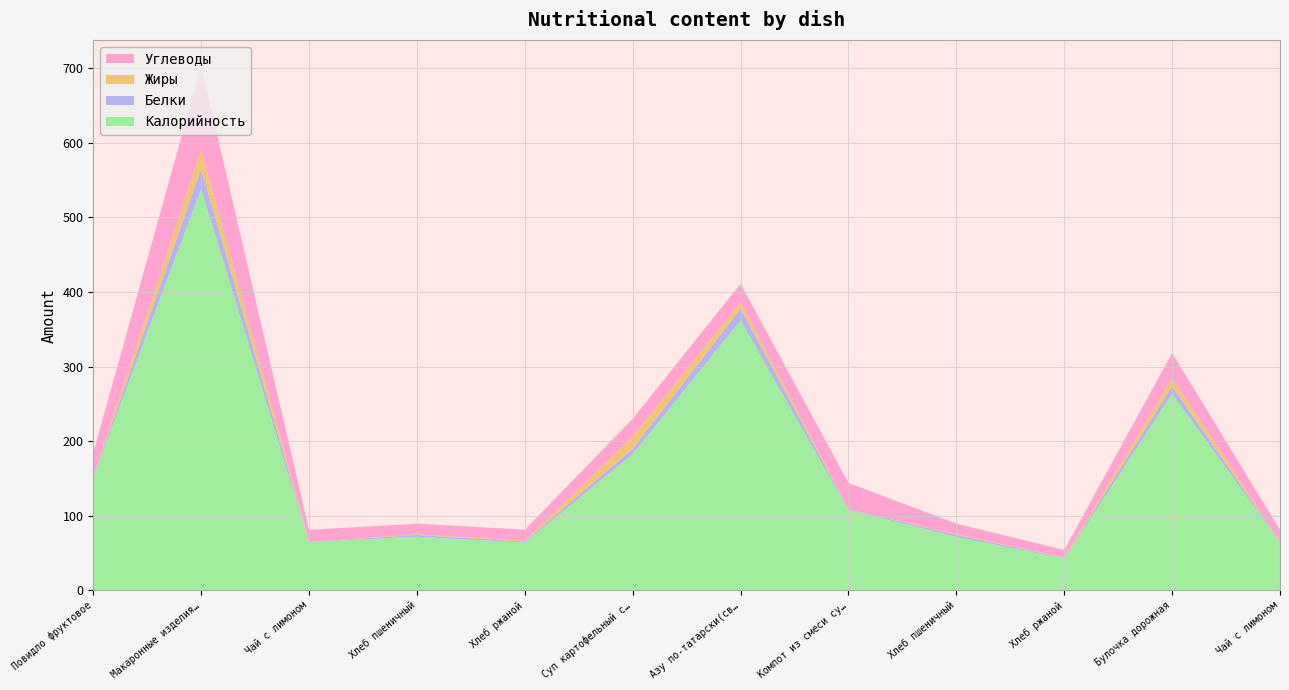

Reading left to right, extract all data points from this chart.

Калорийность: 152.0	538.1	65.0	72.0	64.2	182.9	361.9	108.0	72.0	42.8	263.5	65.0
Белки: 0.3	27.0	0.2	2.4	1.4	7.0	15.8	0.7	2.4	0.9	10.1	0.2
Жиры: 0.0	25.9	0.0	0.7	0.9	16.6	8.6	0.1	0.7	0.6	11.1	0.0
Углеводы: 32.0	111.6	16.0	14.4	14.9	23.6	24.6	35.3	14.4	10.0	33.4	16.0